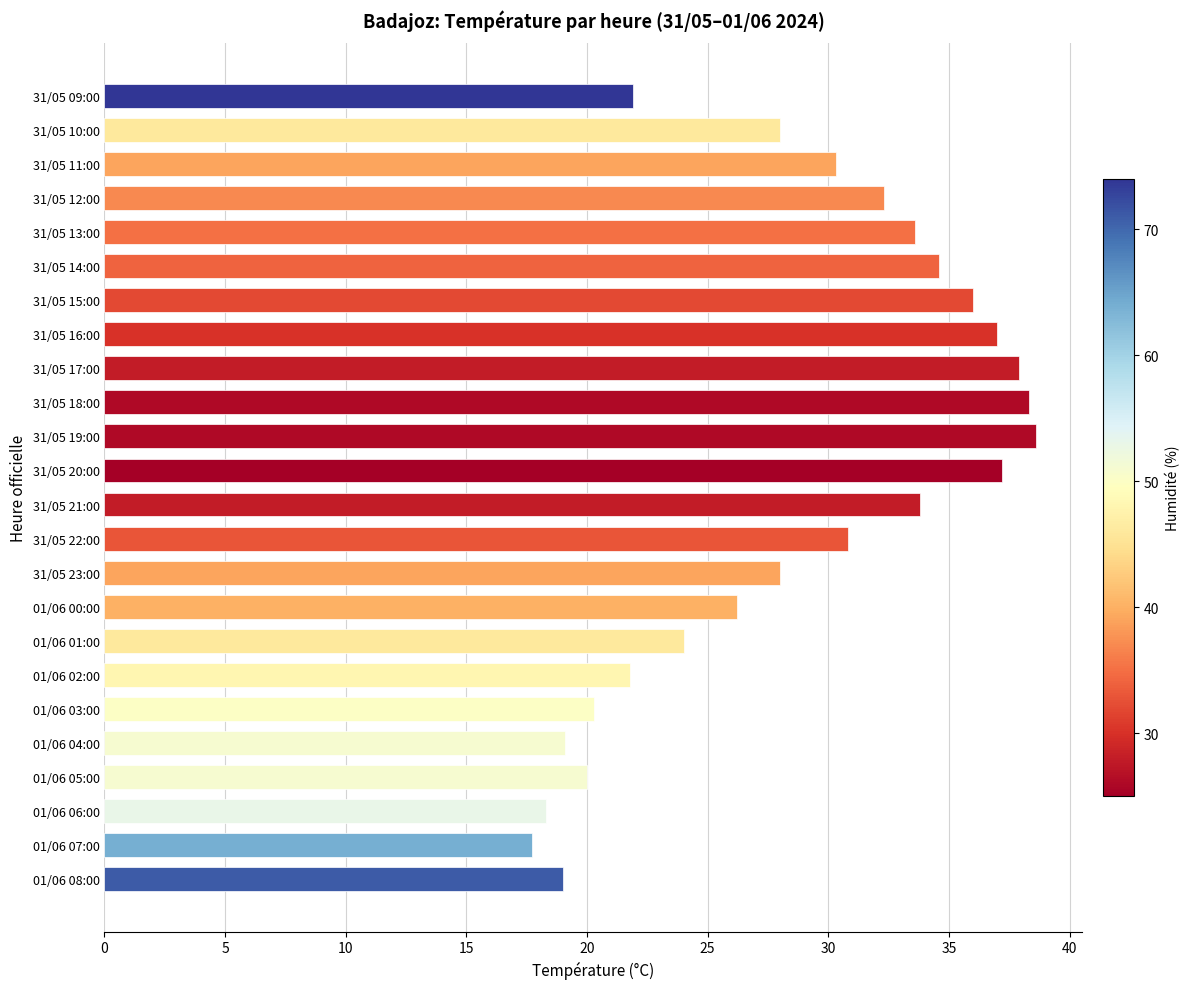

What is the difference between the maximum and minimum values?

20.9